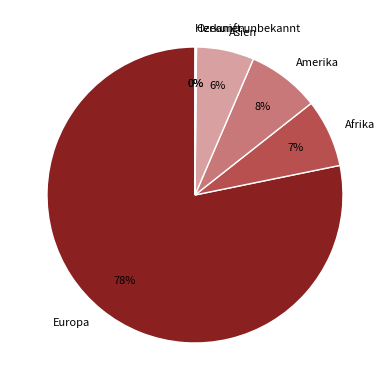

To the nearest percent, what is the average slice percentage?

17%